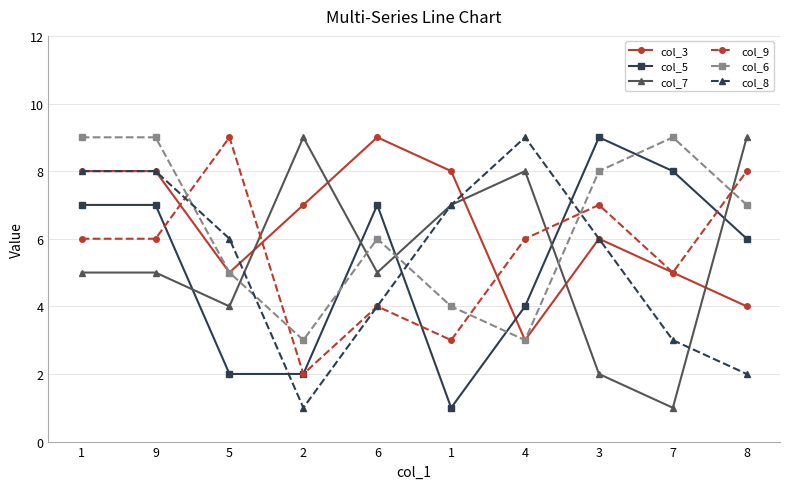

Does the chart have visible grid lines?

Yes